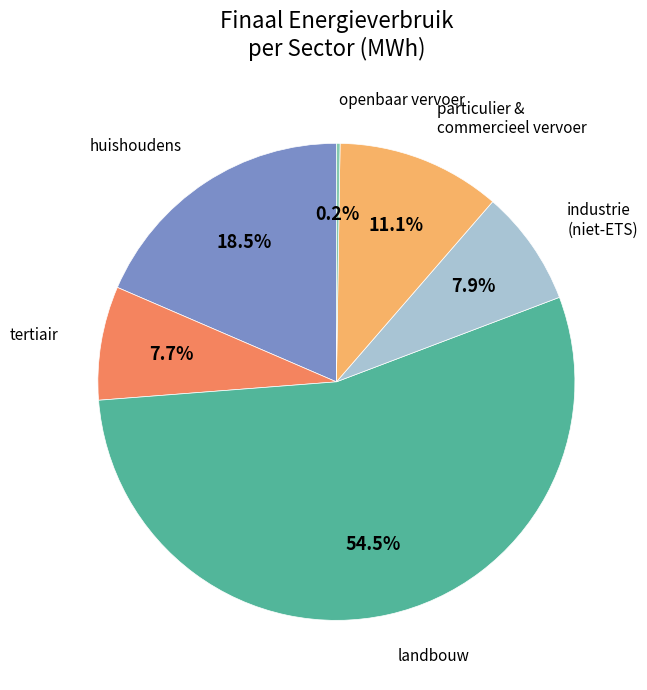

Is there a majority slice in this chart?

Yes